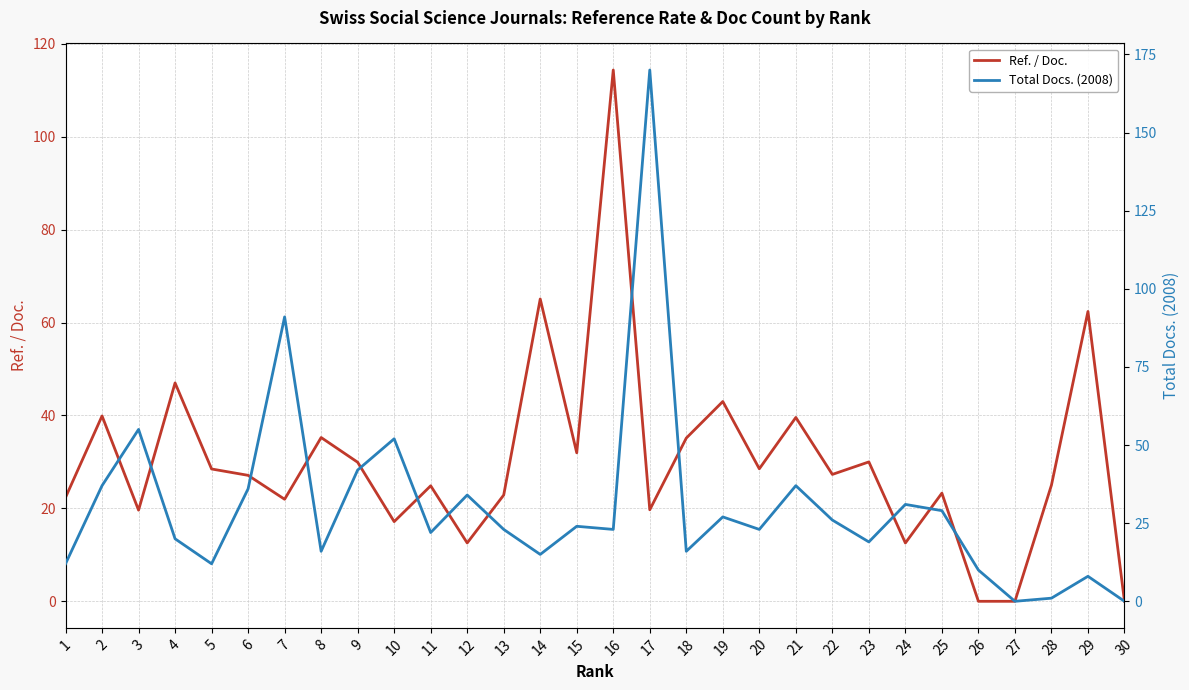

True or false: Ref. / Doc. has more than 2 interior local peaks.

True